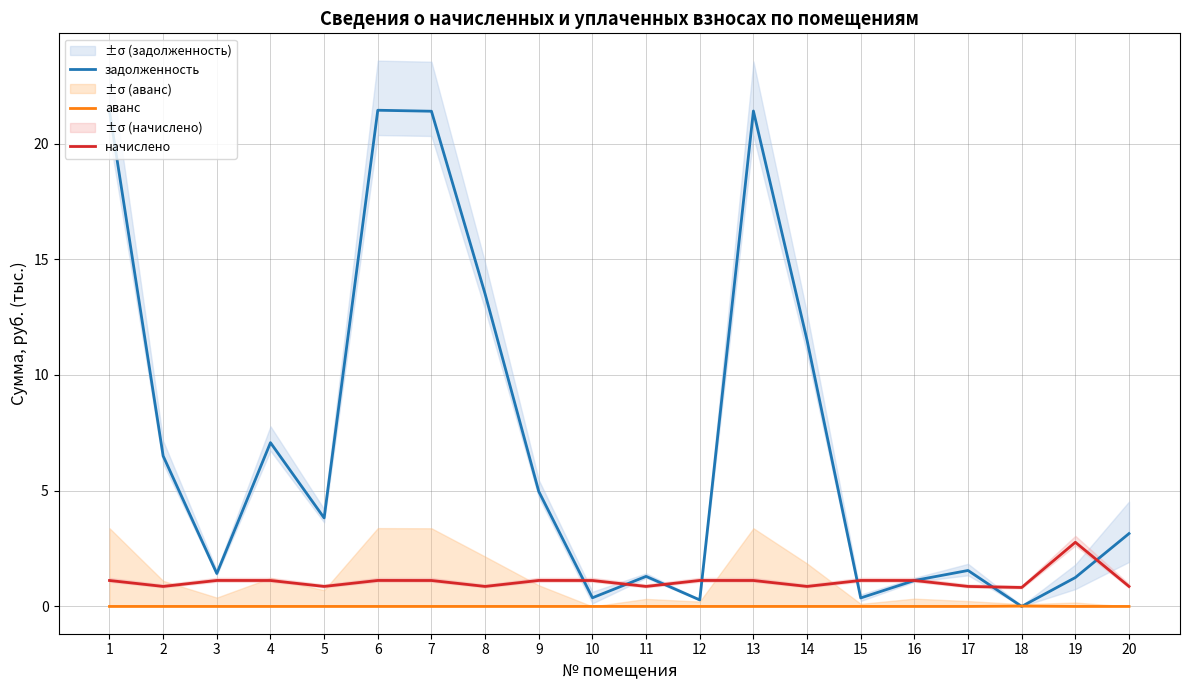

Rank the series at 19 from lowest to highest value.

аванс, задолженность, начислено